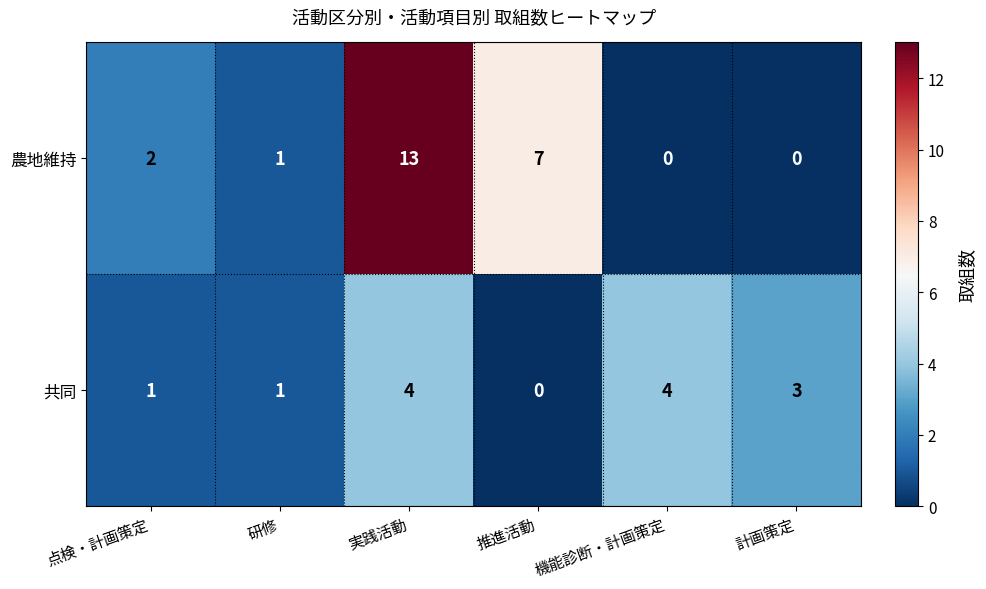

List the series in order of their peak value, highest first.

農地維持, 共同